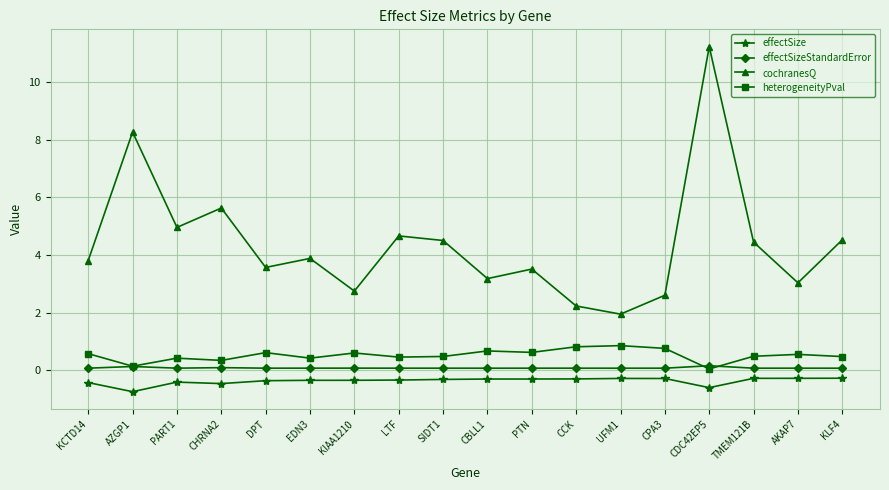

Which series changed the most between CHRNA2 and KLF4?

cochranesQ